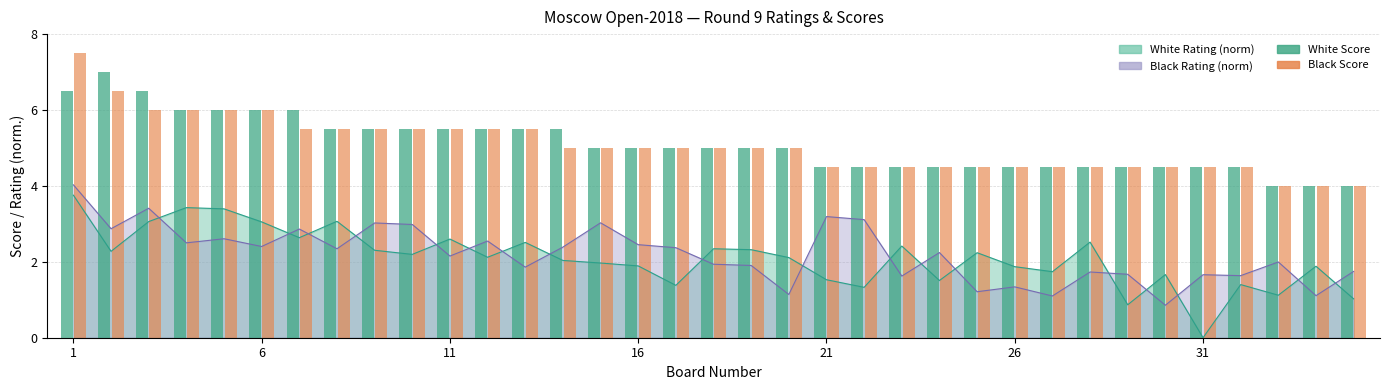

At how many categories does at least one series exceed 6?

3